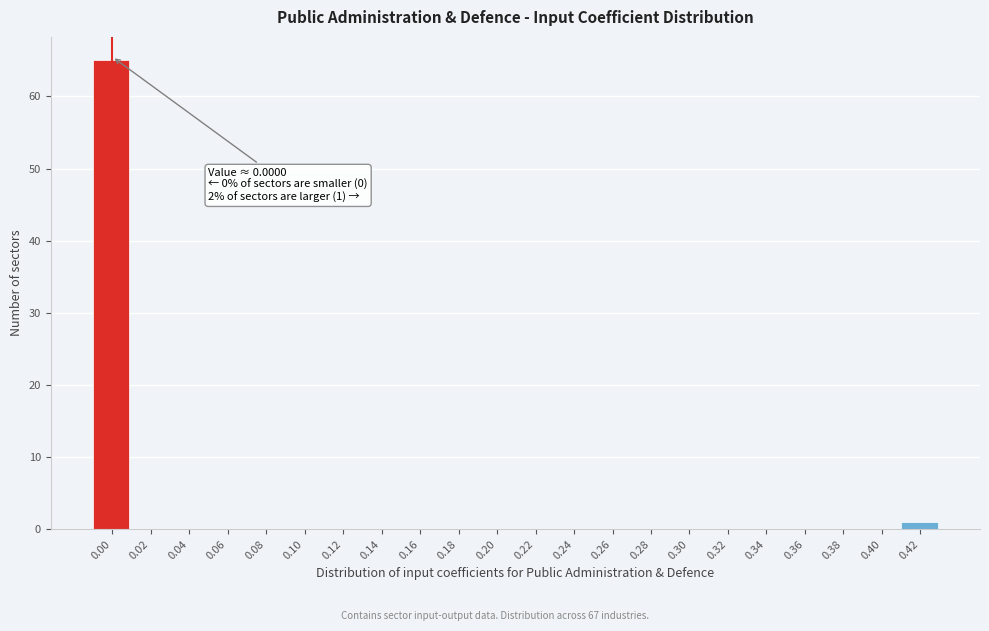

Reading left to right, what are all the values shown in this chart?

0.00=65	0.02=0	0.04=0	0.06=0	0.08=0	0.10=0	0.12=0	0.14=0	0.16=0	0.18=0	0.20=0	0.22=0	0.24=0	0.26=0	0.28=0	0.30=0	0.32=0	0.34=0	0.36=0	0.38=0	0.40=0	0.42=1